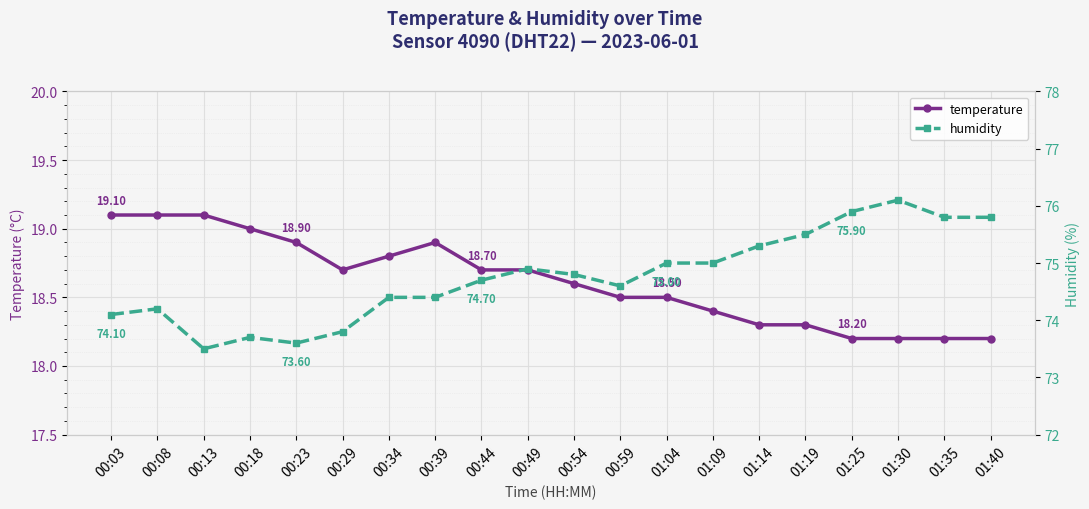

Reading left to right, extract all data points from this chart.

temperature: 00:03=19.1	00:08=19.1	00:13=19.1	00:18=19.0	00:23=18.9	00:29=18.7	00:34=18.8	00:39=18.9	00:44=18.7	00:49=18.7	00:54=18.6	00:59=18.5	01:04=18.5	01:09=18.4	01:14=18.3	01:19=18.3	01:25=18.2	01:30=18.2	01:35=18.2	01:40=18.2
humidity: 00:03=74.1	00:08=74.2	00:13=73.5	00:18=73.7	00:23=73.6	00:29=73.8	00:34=74.4	00:39=74.4	00:44=74.7	00:49=74.9	00:54=74.8	00:59=74.6	01:04=75.0	01:09=75.0	01:14=75.3	01:19=75.5	01:25=75.9	01:30=76.1	01:35=75.8	01:40=75.8